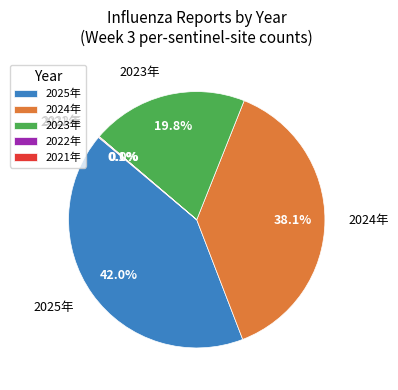

Between 2023年 and 2025年, which is larger?

2025年